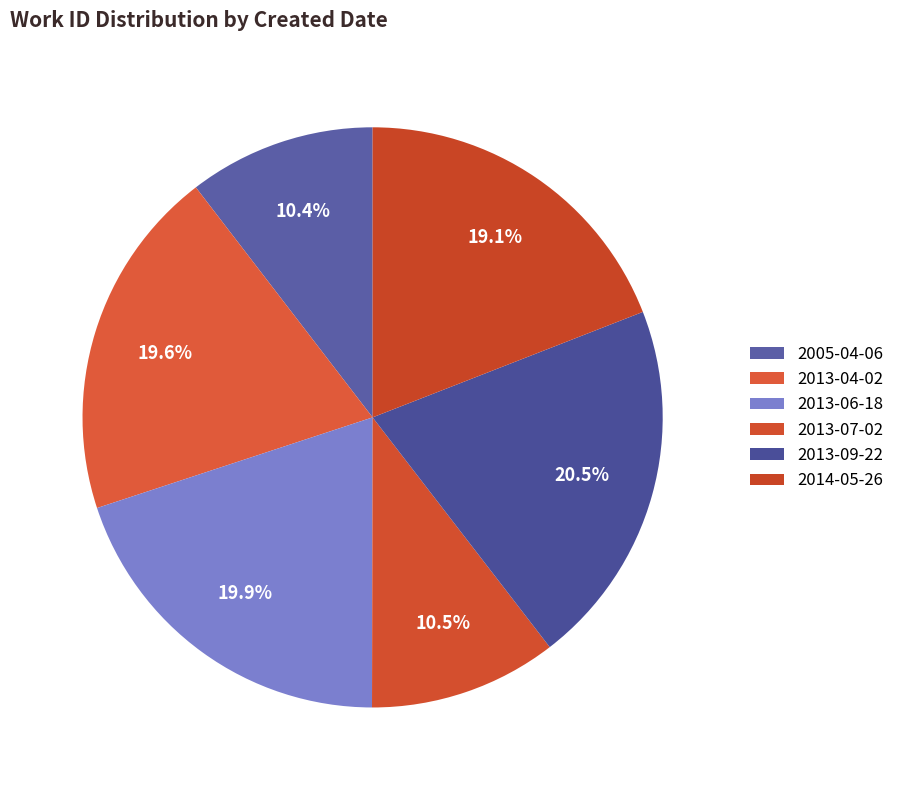

How many slices are in this pie chart?

6